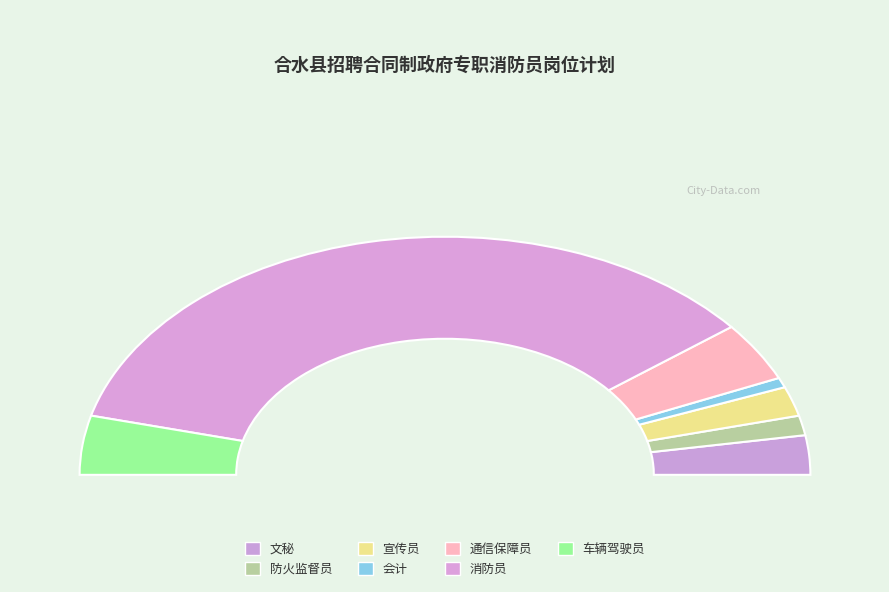

What is the change in value from 宣传员 to 会计?

-2